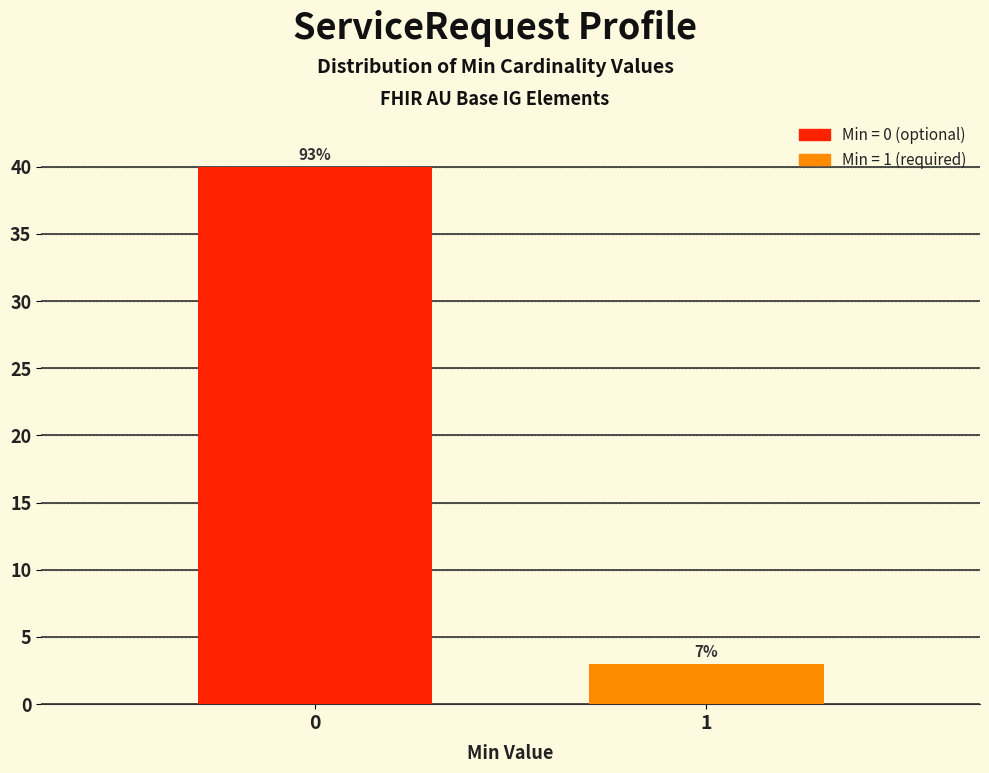

How many bars are there in total?

2